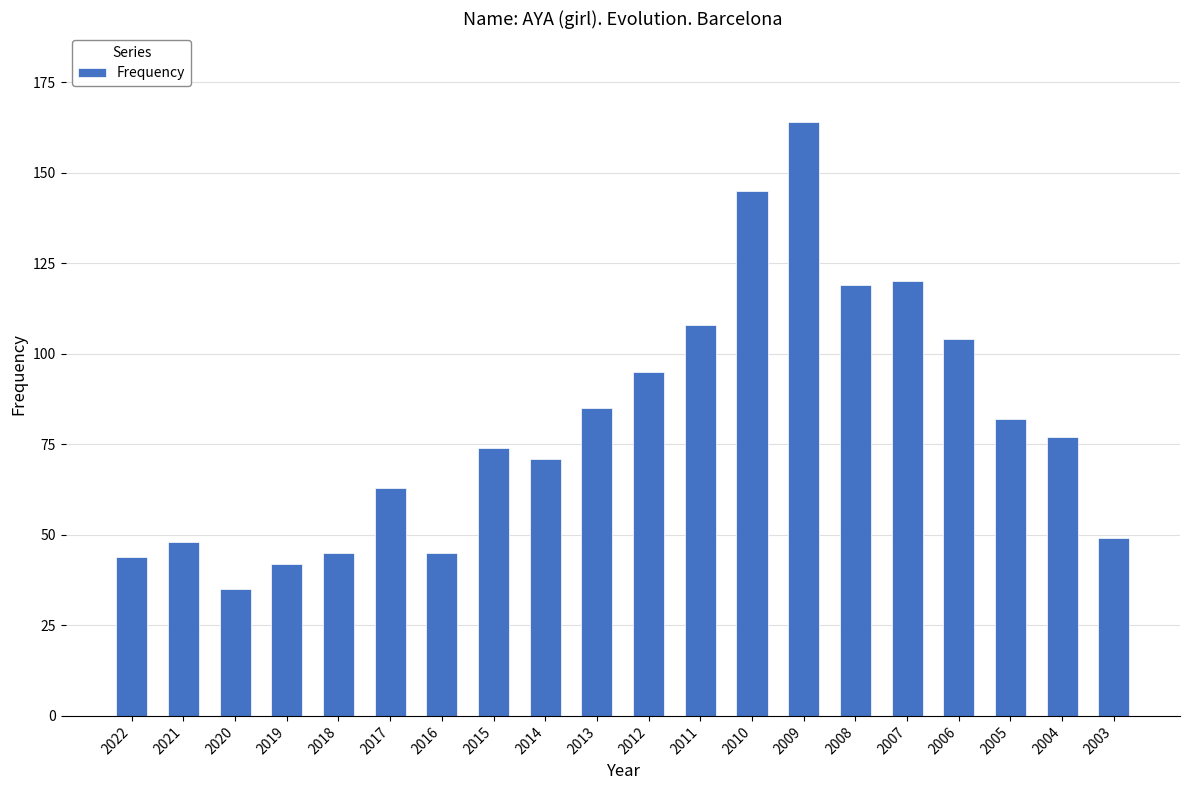

What is the change in value from 2021 to 2013?

+37